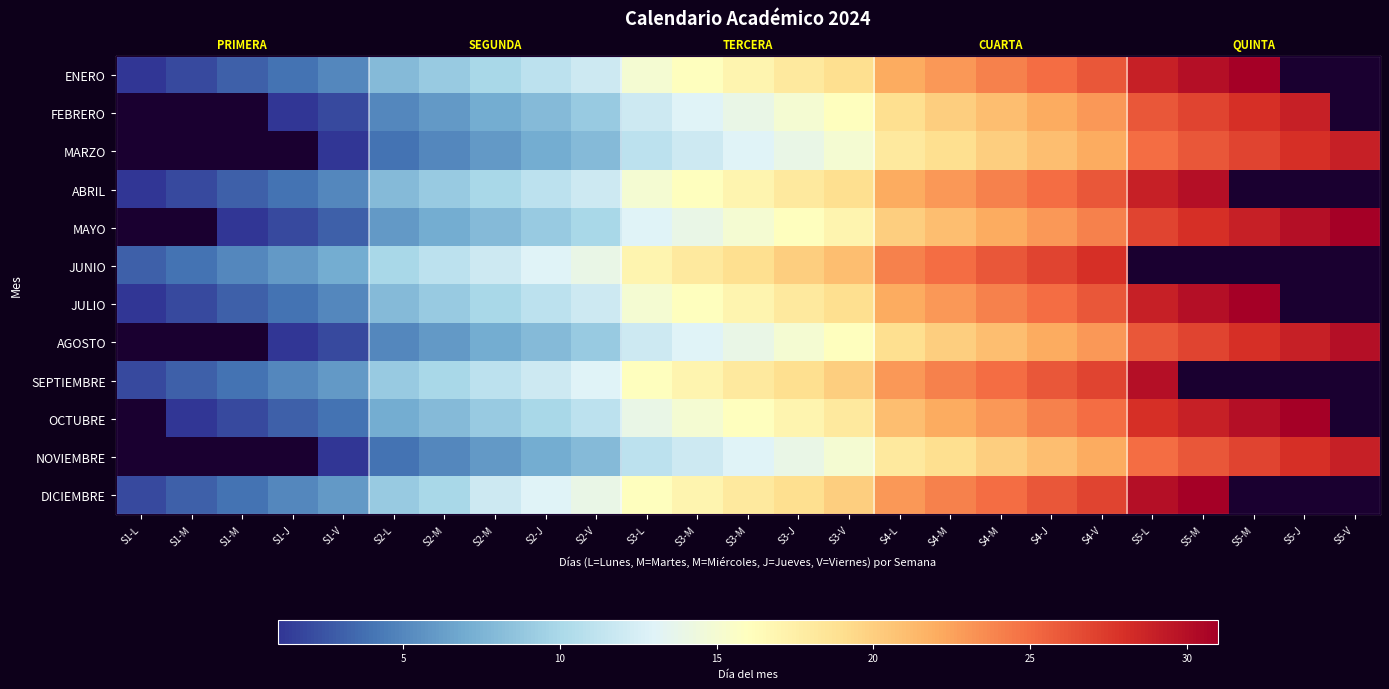

The DICIEMBRE series shows 9.0 at S2-L. True or false?

True